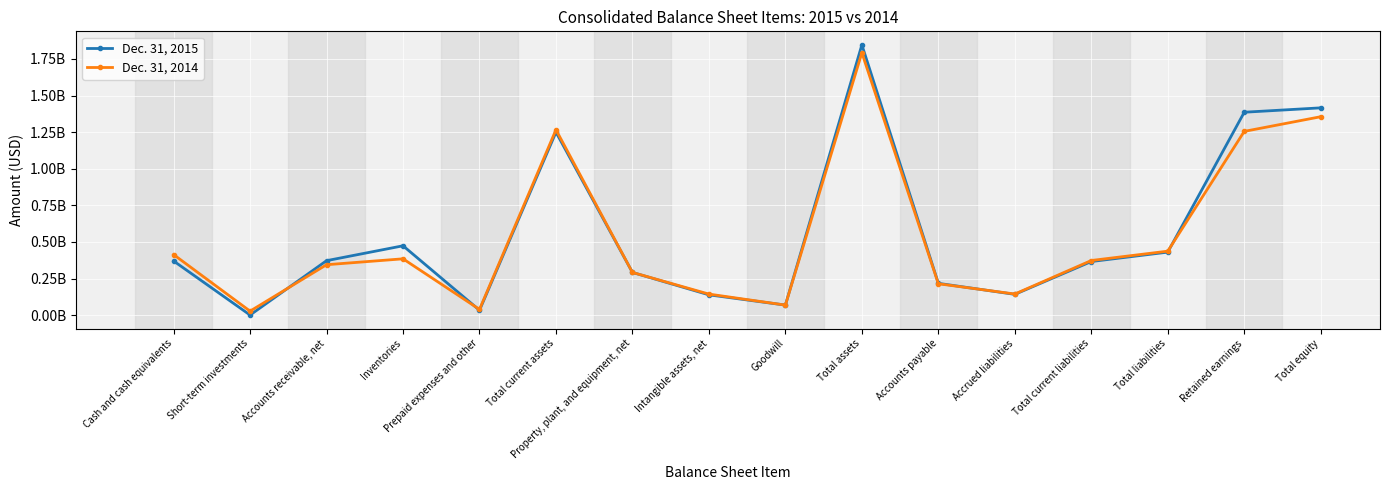

List the labels in order of Dec. 31, 2015 value, largest first.

Total assets, Total equity, Retained earnings, Total current assets, Inventories, Total liabilities, Accounts receivable, net, Cash and cash equivalents, Total current liabilities, Property, plant, and equipment, net, Accounts payable, Accrued liabilities, Intangible assets, net, Goodwill, Prepaid expenses and other, Short-term investments